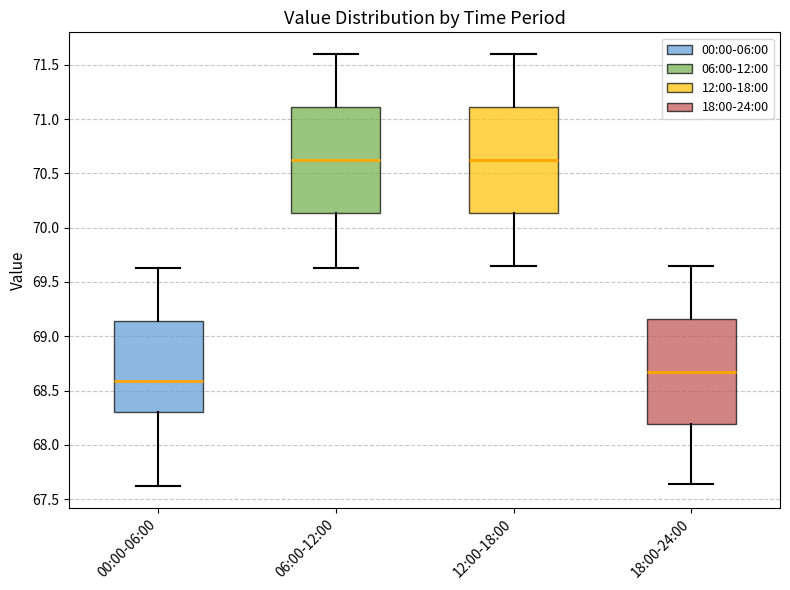

Where does the upper whisker of the box for 12:00-18:00 end on the y-axis? The values are not printed on the chart, so give them approximately, as read against the axis.

71.60